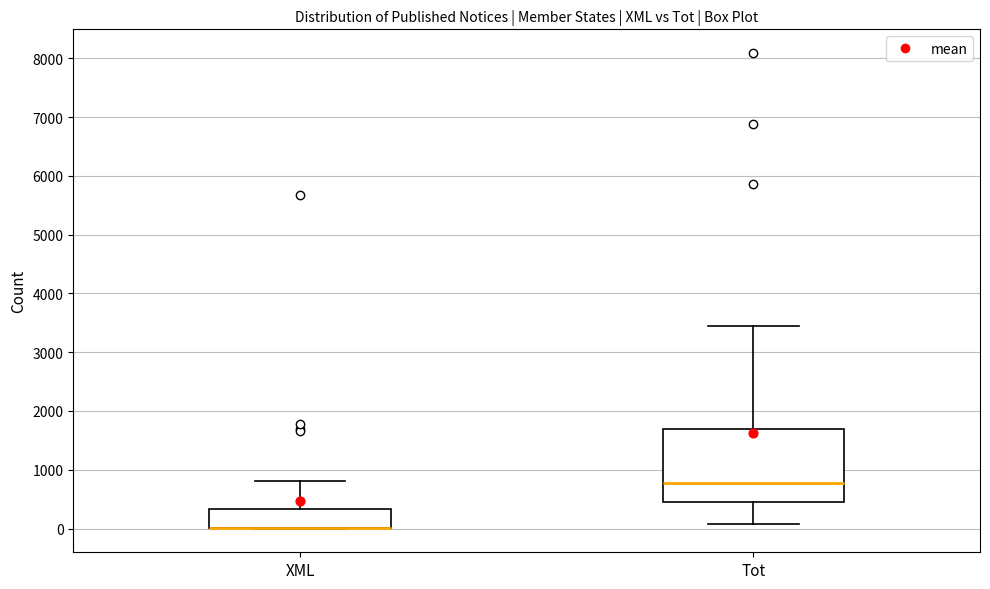

Reading left to right, read every box against the y-axis: the position of its median line, the range the box covers, and the ends of its whiskers. The values are not printed on the chart, so give them approximately, as read against the axis.

XML: median 0 (drawn on the box's lower edge), box 0 to 300, whiskers 0 to 800
Tot: median 800, box 500 to 1700, whiskers 100 to 3400